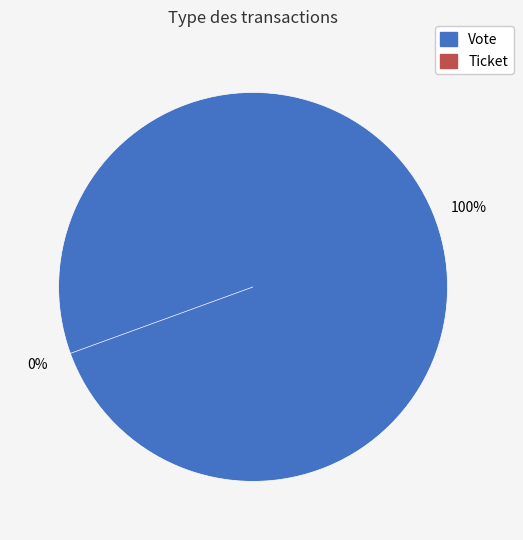

Count the number of slices in the pie.

2